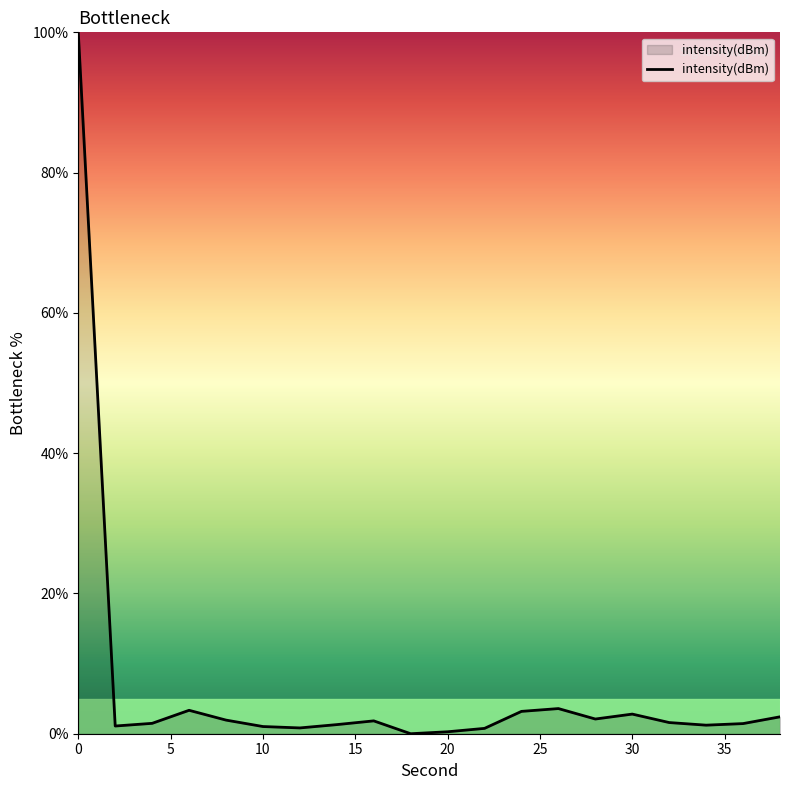

What is the greatest value displayed?

100.0